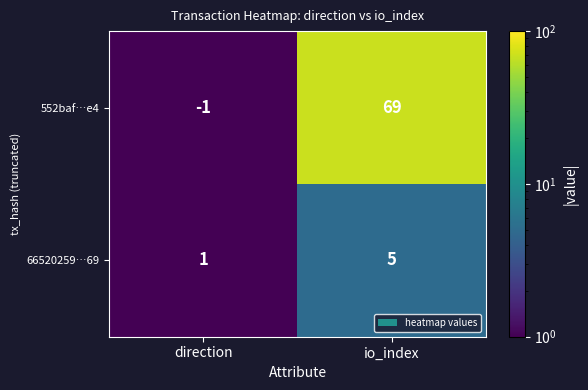

Reading left to right, list all the values displayed in this chart.

552baf…e4: -1	69
66520259…69: 1	5